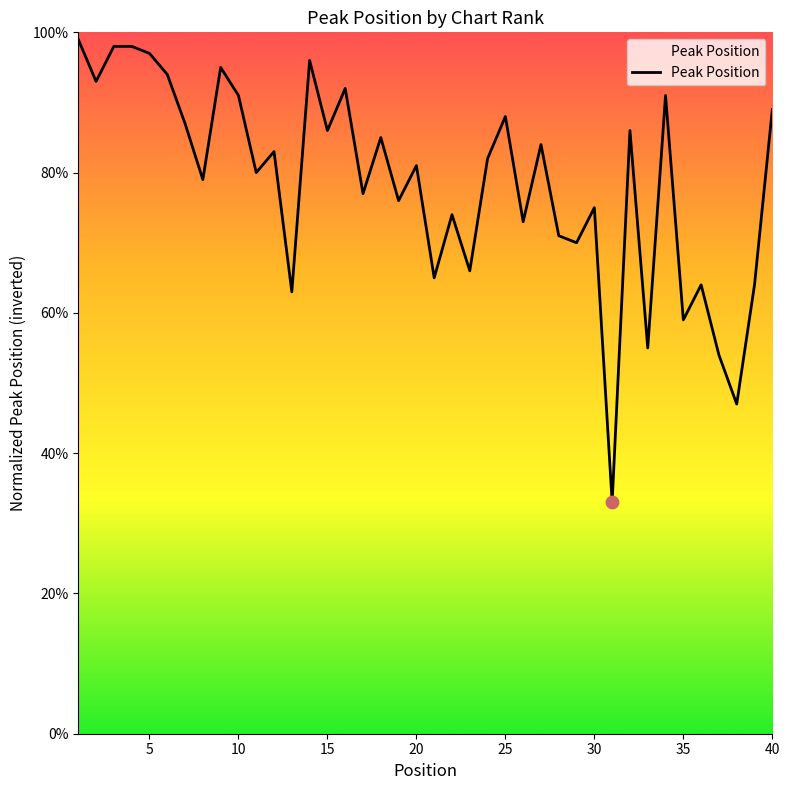

What is the difference between the maximum and minimum values?

66